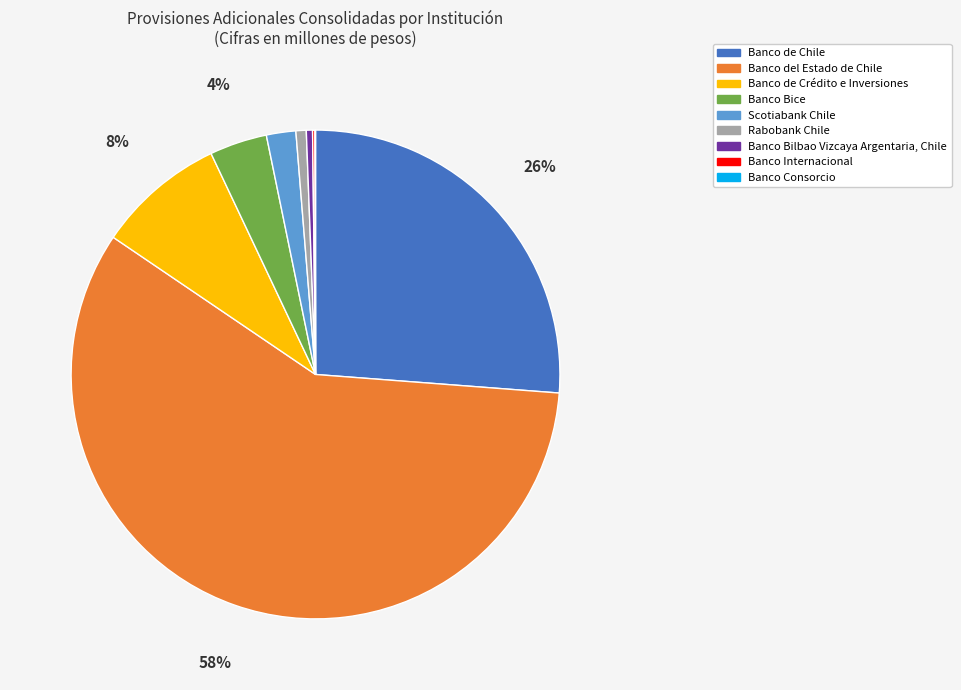

Combined, do Banco de Crédito e Inversiones and Scotiabank Chile account for over 50%?

No